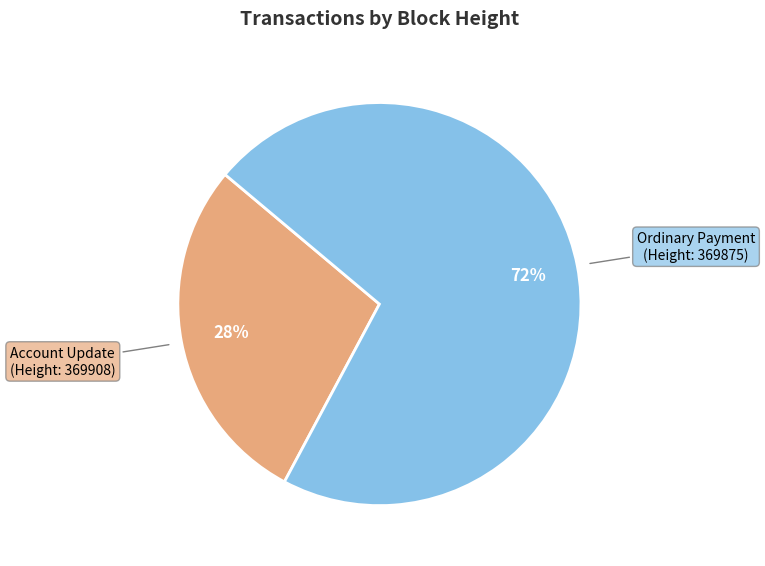

The Account Update (Height: 369908) slice represents 21% of the pie. True or false?

False